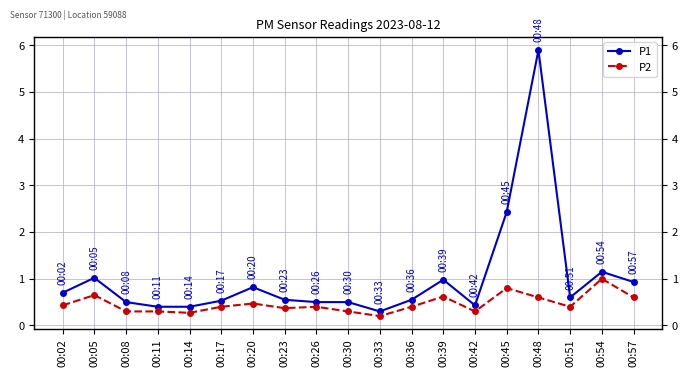

What is the value of the P1 point at the 4th from the left?

0.4